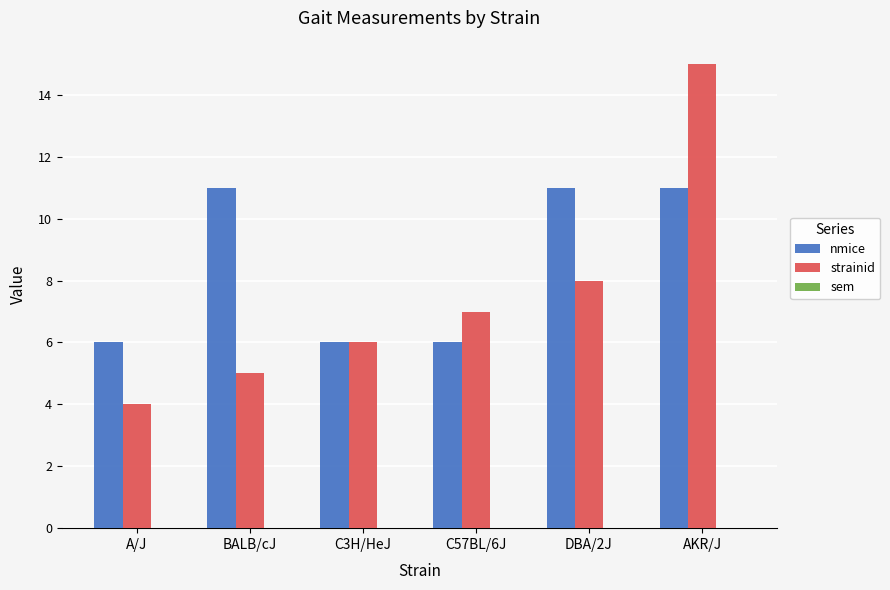

Rank the series by their maximum value, from highest to lowest.

strainid, nmice